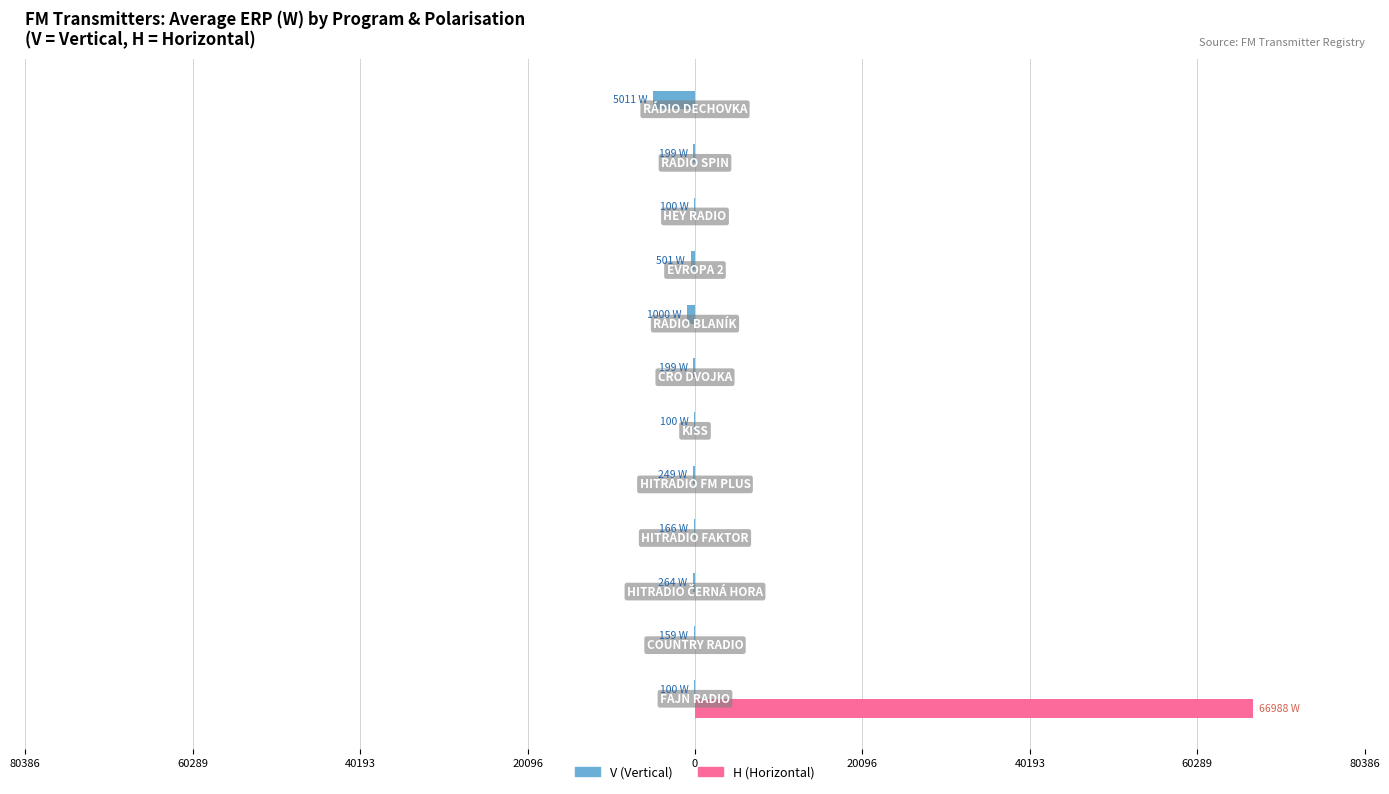

Which series has the largest total across all categories?

H (Horizontal)